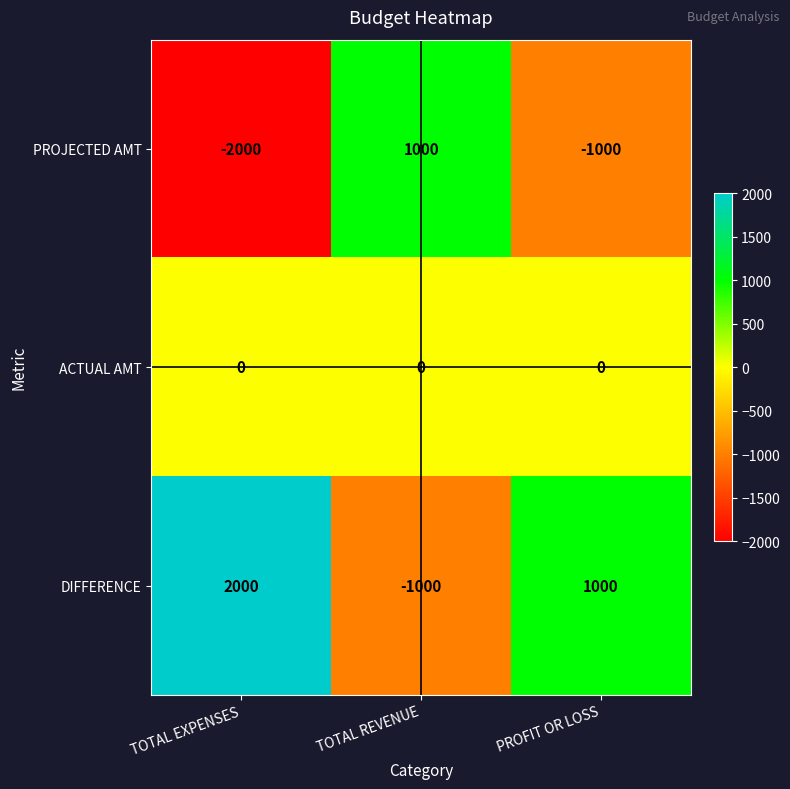

Count the number of categories in the chart.

3